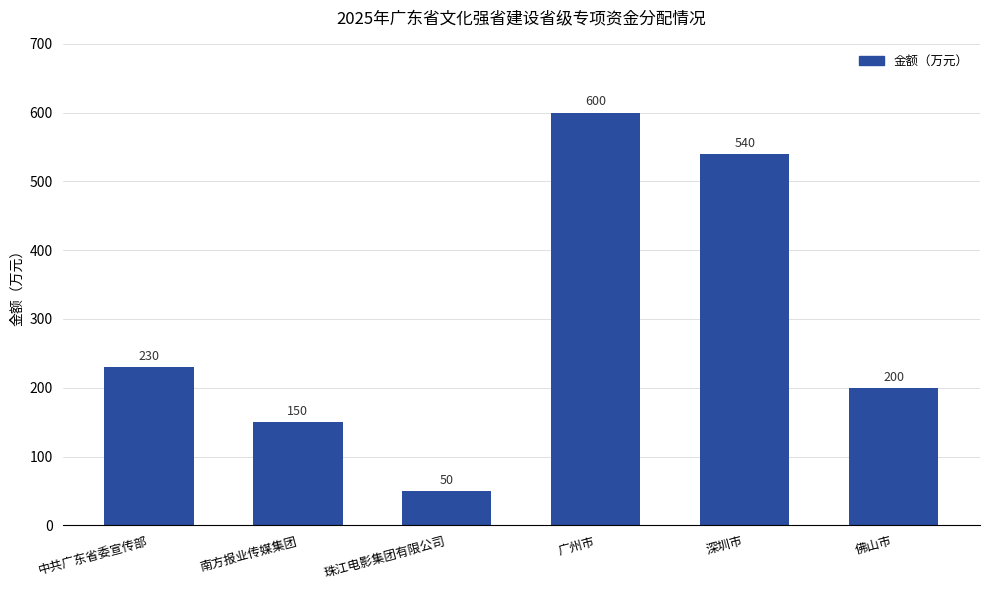

True or false: the data shows 108 at 佛山市.

False